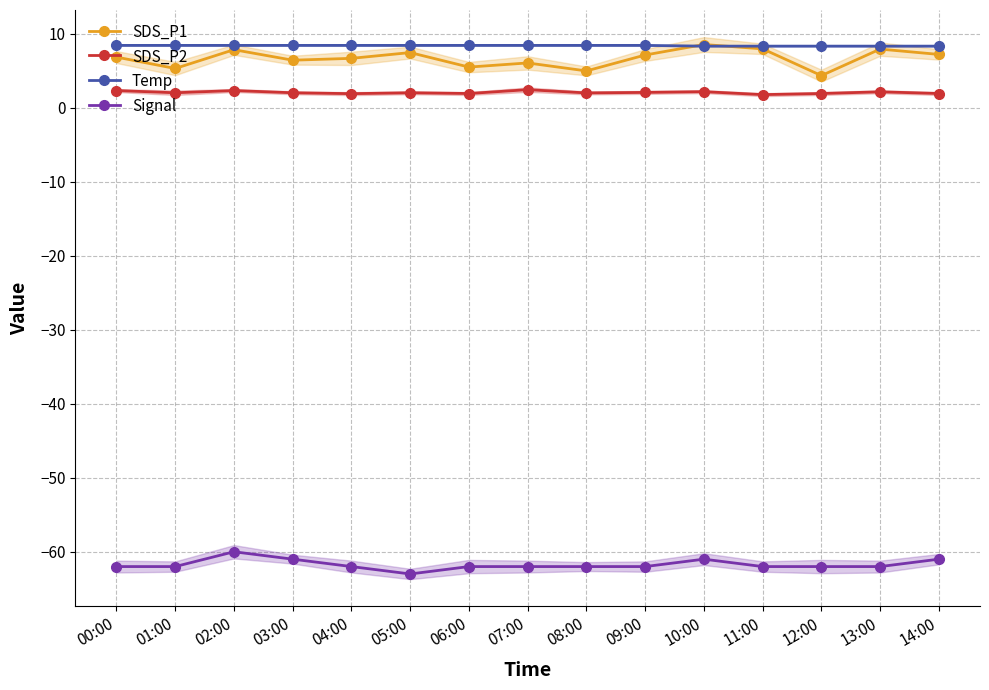

What is the difference between the second highest and minimum values in the SDS_P1 series?

3.6